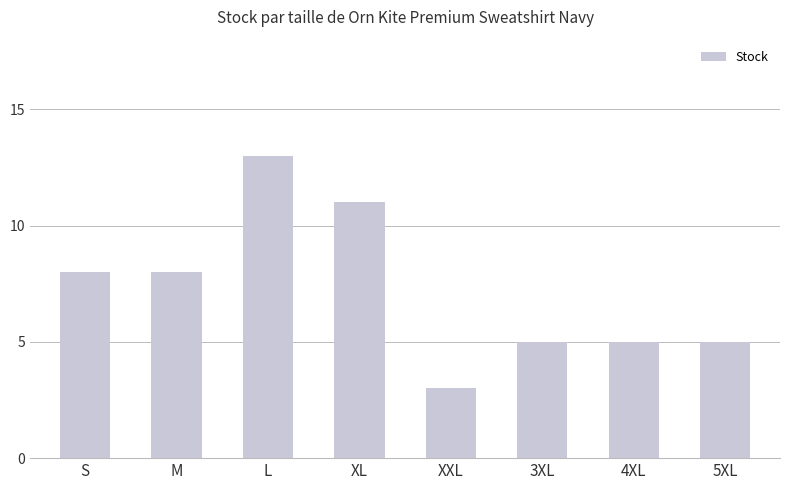

How many data points are less than 8?

4